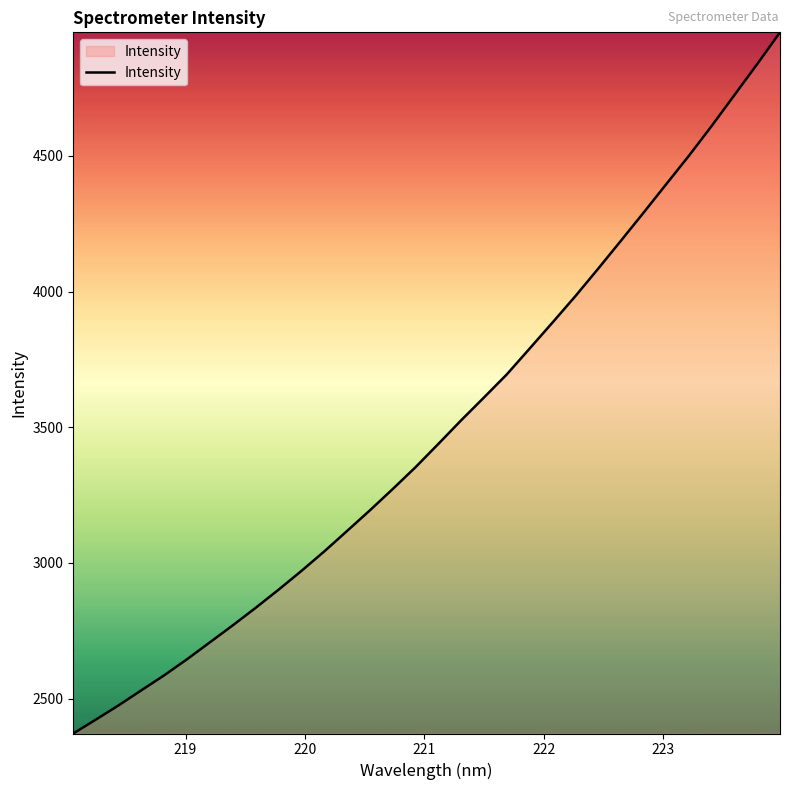

What is the difference between the maximum and minimum values?

2584.8